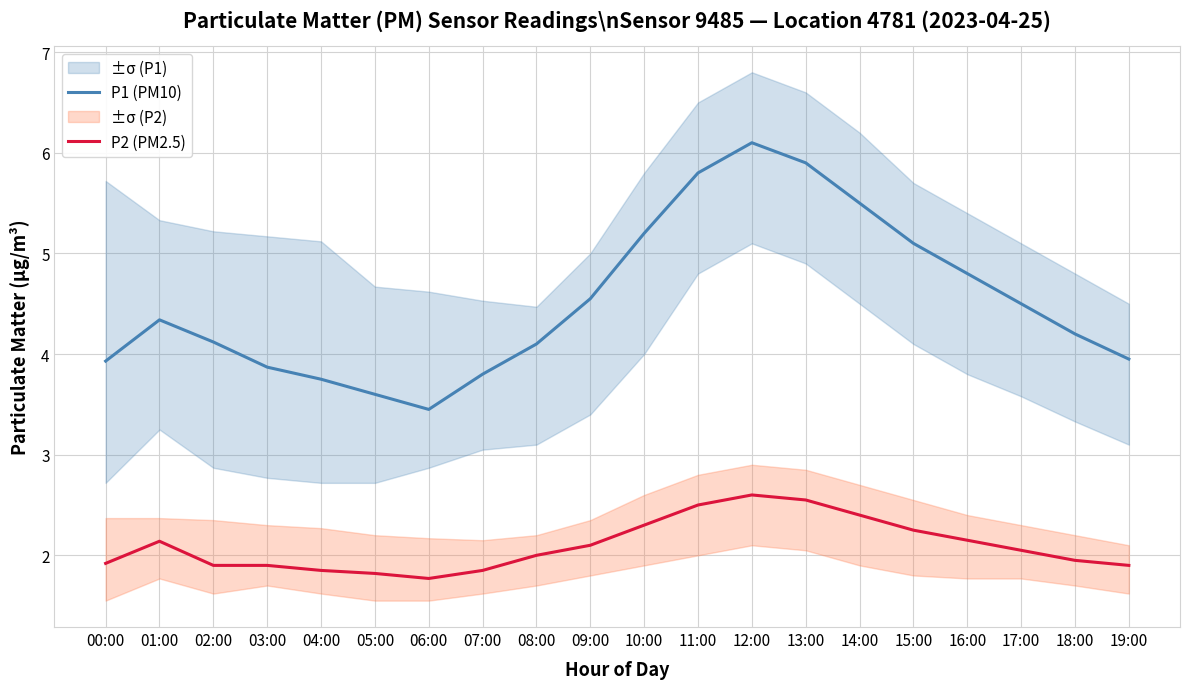

The P2 (PM2.5) series shows 2.5 at 11:00. True or false?

True